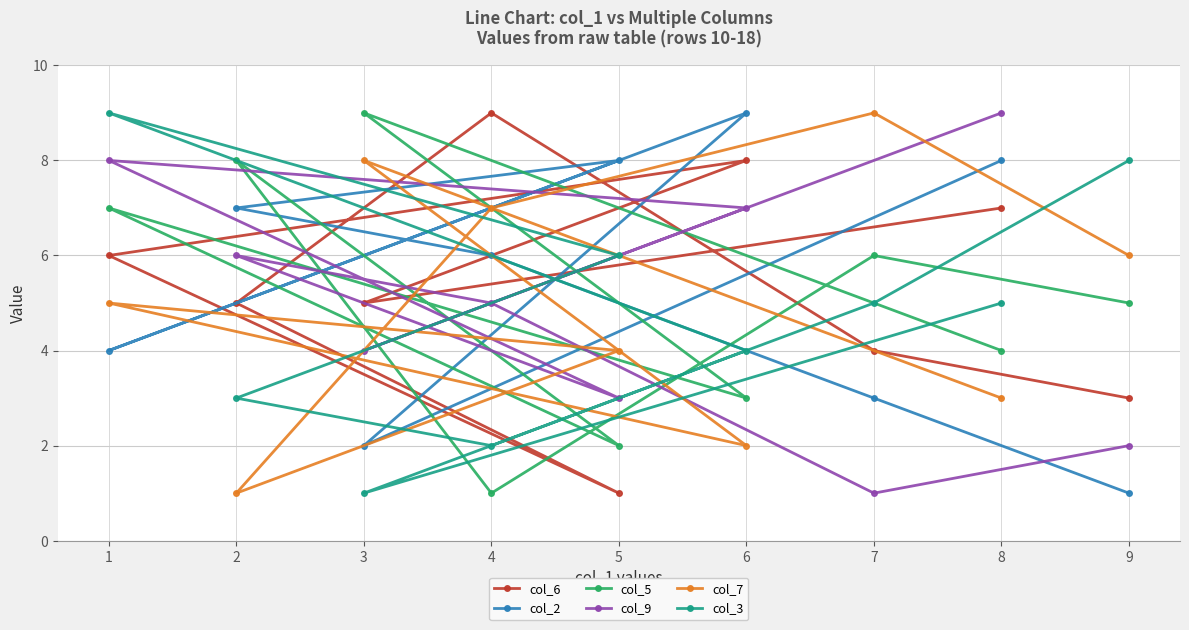

List the series in order of their peak value, highest first.

col_6, col_2, col_5, col_9, col_7, col_3